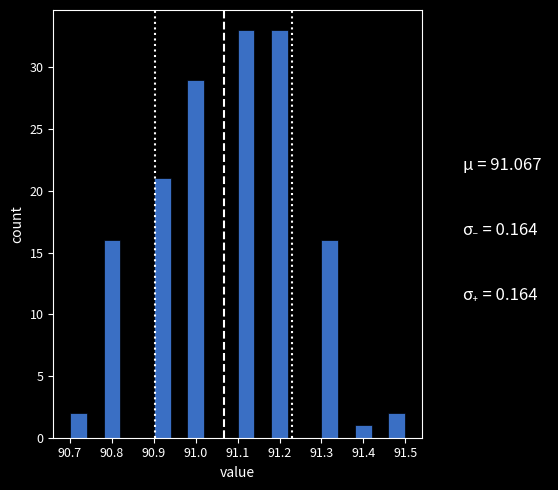

How tall is the bar that spans 91.46 to 91.50 on the x-axis? The values are not printed on the chart, so give them approximately, as read against the axis.

2